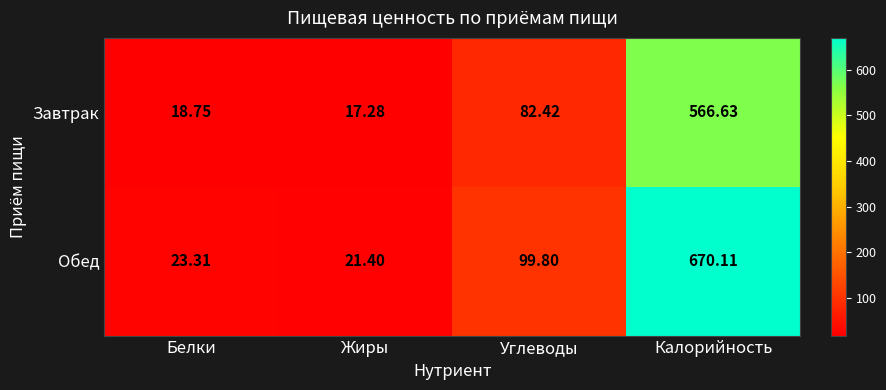

List the series in order of their overall mean, highest first.

Обед, Завтрак